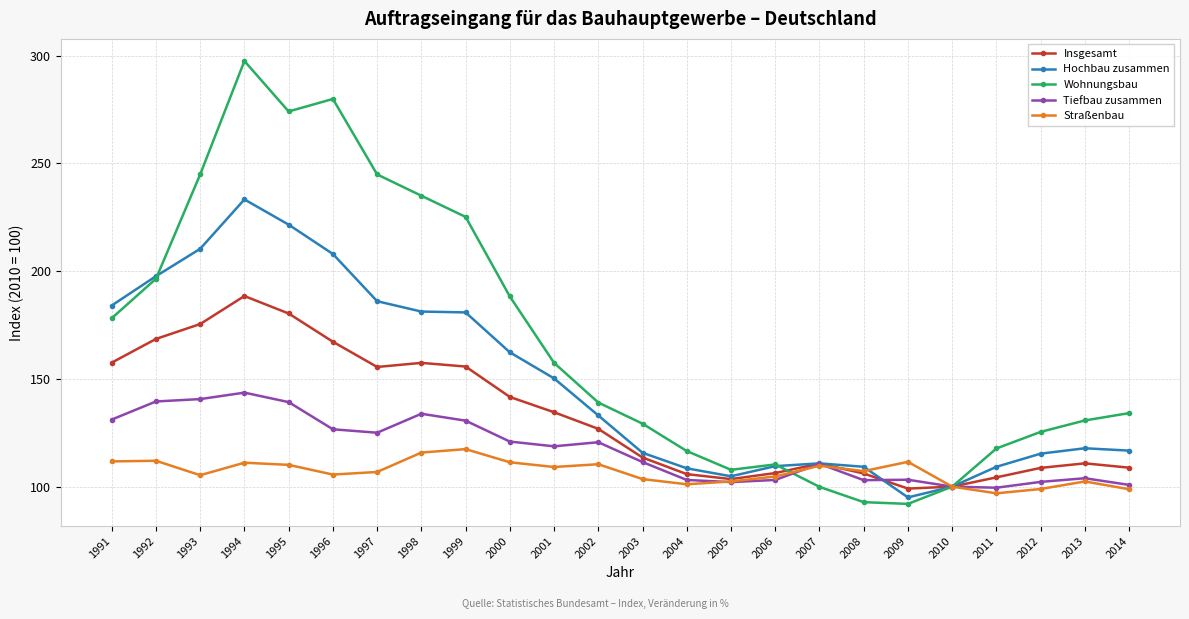

Between which two adjacent categories do Tiefbau zusammen and Wohnungsbau first intersect?

2006 and 2007